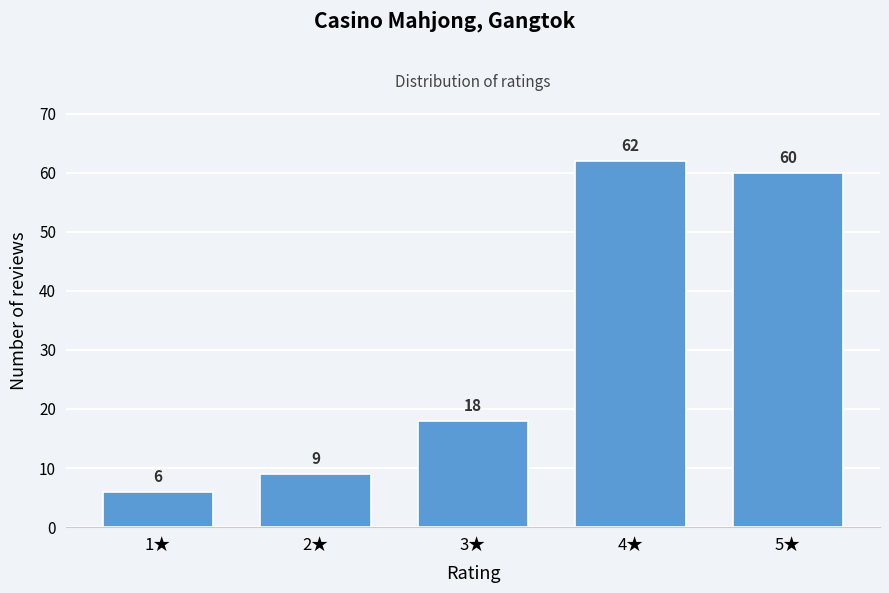

Reading right to left, transcribe all the data shown in this chart.

5★=60	4★=62	3★=18	2★=9	1★=6